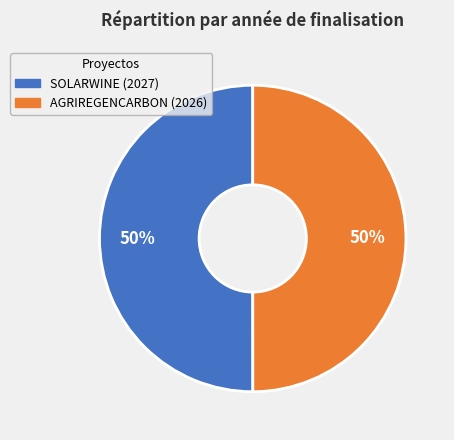

The SOLARWINE slice represents 57% of the pie. True or false?

False